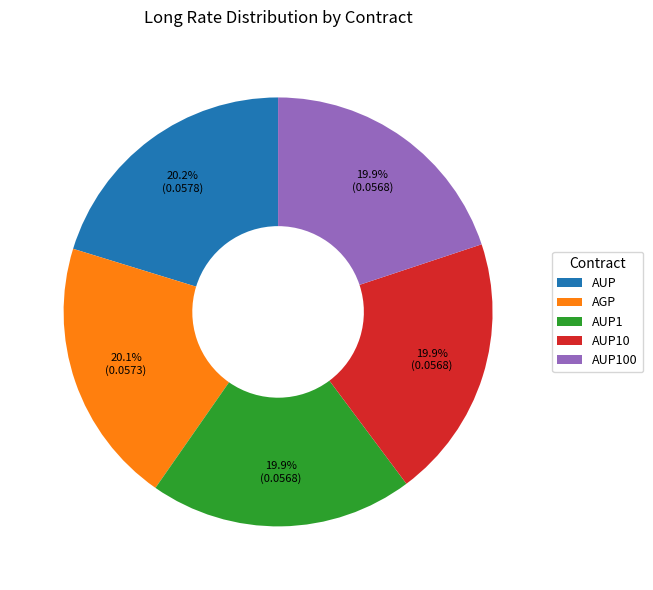

How many slices are in this pie chart?

5